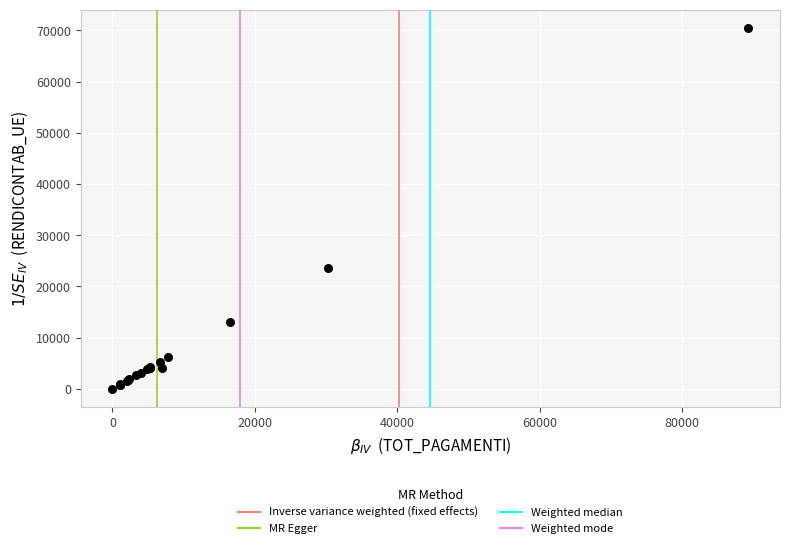

What Y value in the scatter plot is closest to 35257?

23628.0